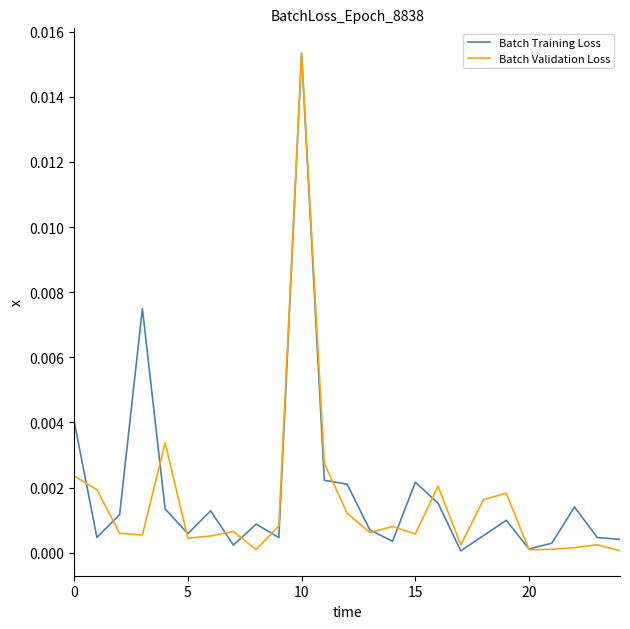

Does the chart have visible grid lines?

No